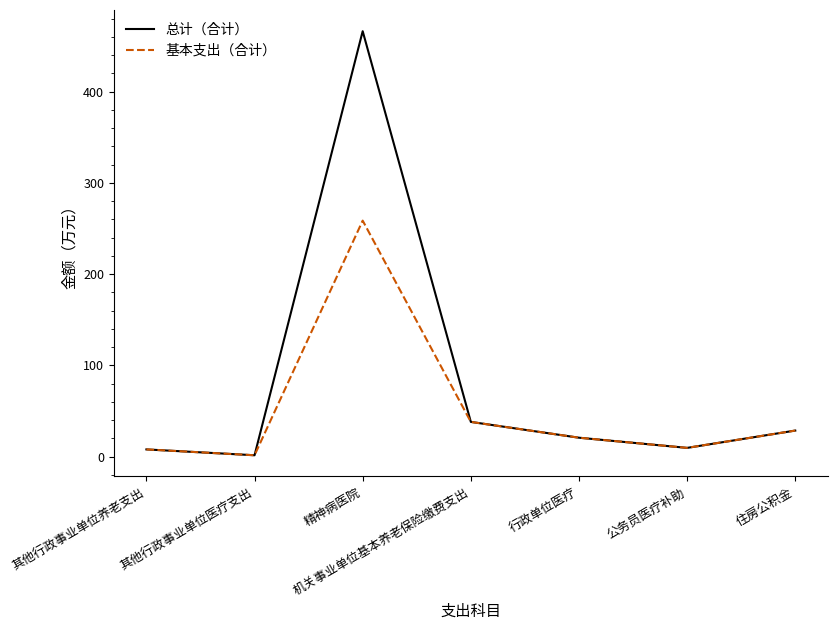

What is the average value of the 总计（合计） series?

81.7